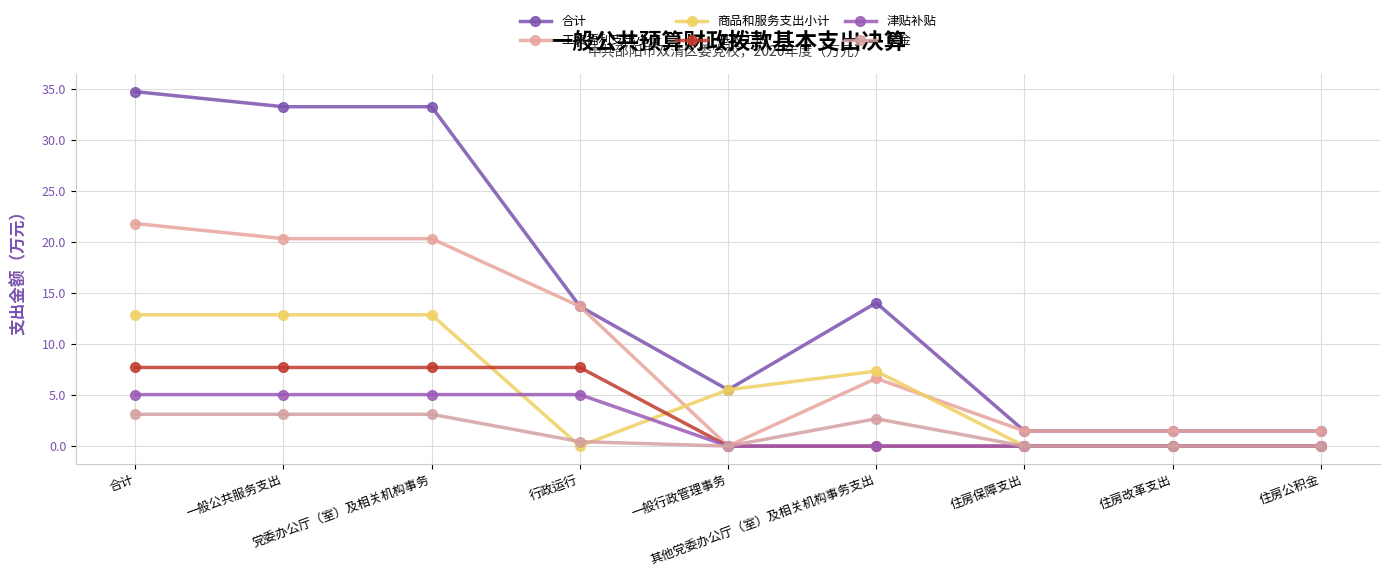

Reading left to right, transcribe all the data shown in this chart.

合计: 34.8	33.3	33.3	13.7	5.5	14.1	1.5	1.5	1.5
工资福利支出小计: 21.8	20.3	20.3	13.7	0.0	6.6	1.5	1.5	1.5
商品和服务支出小计: 12.9	12.9	12.9	0.0	5.5	7.3	0.0	0.0	0.0
基本工资: 7.7	7.7	7.7	7.7	0.0	0.0	0.0	0.0	0.0
津贴补贴: 5.0	5.0	5.0	5.0	0.0	0.0	0.0	0.0	0.0
奖金: 3.1	3.1	3.1	0.4	0.0	2.7	0.0	0.0	0.0